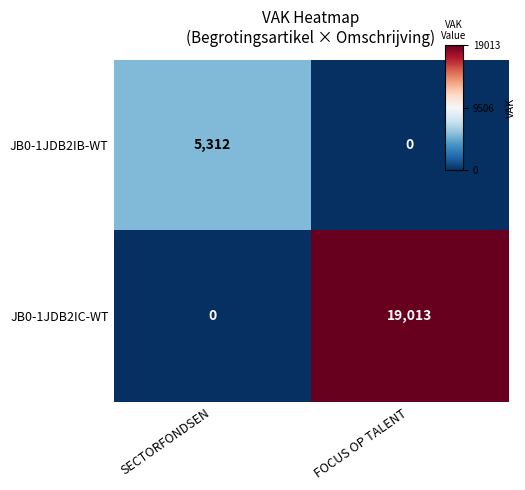

Which series has the largest total across all categories?

JB0-1JDB2IC-WT